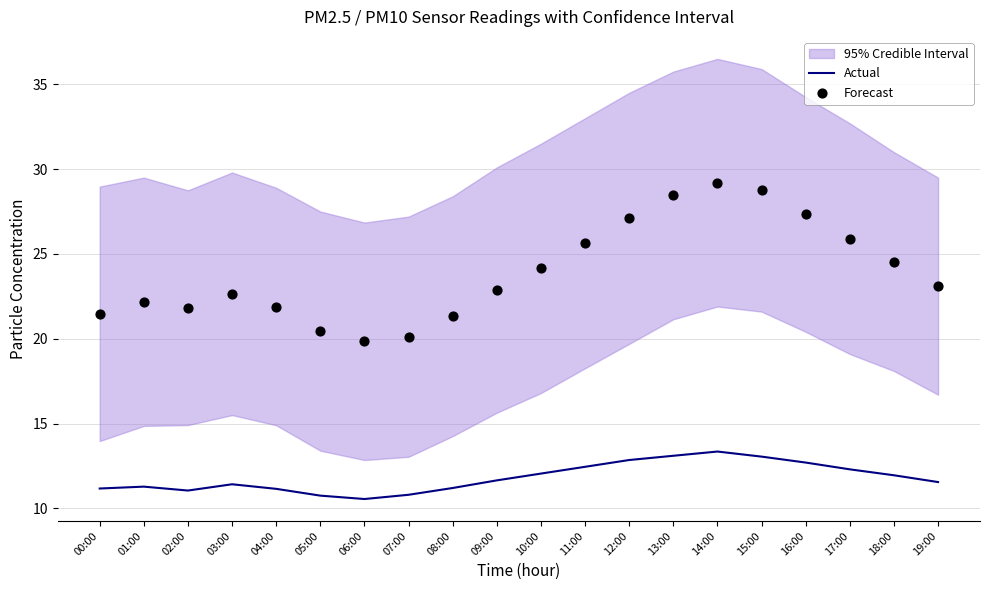

Which series contains the lowest Y value?

Actual